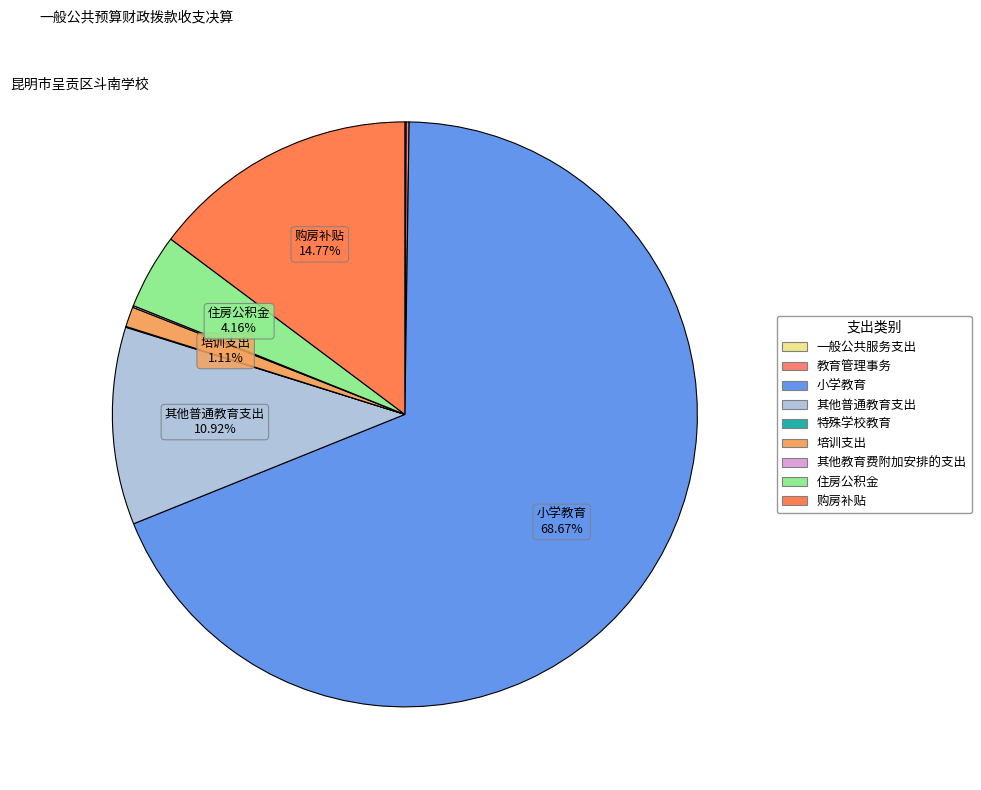

Is it true that 教育管理事务 is 14% of the pie?

False